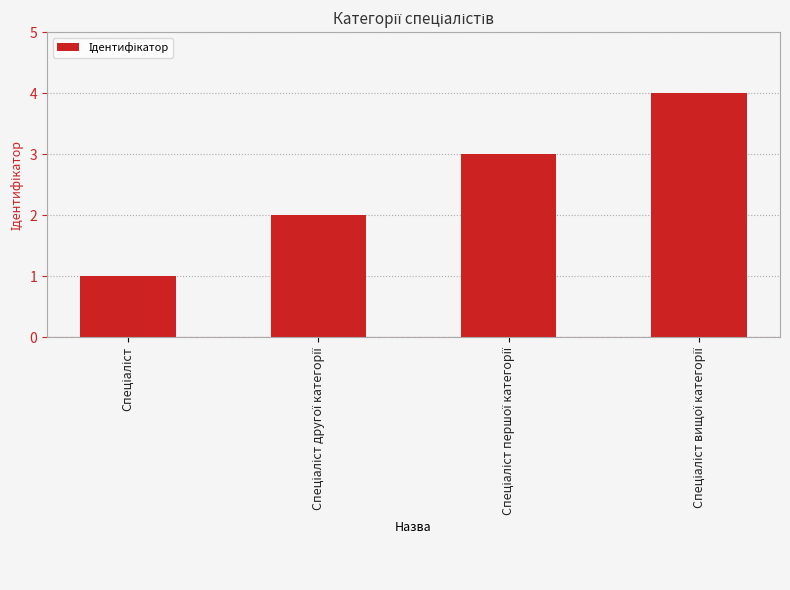

What is the greatest value displayed?

4